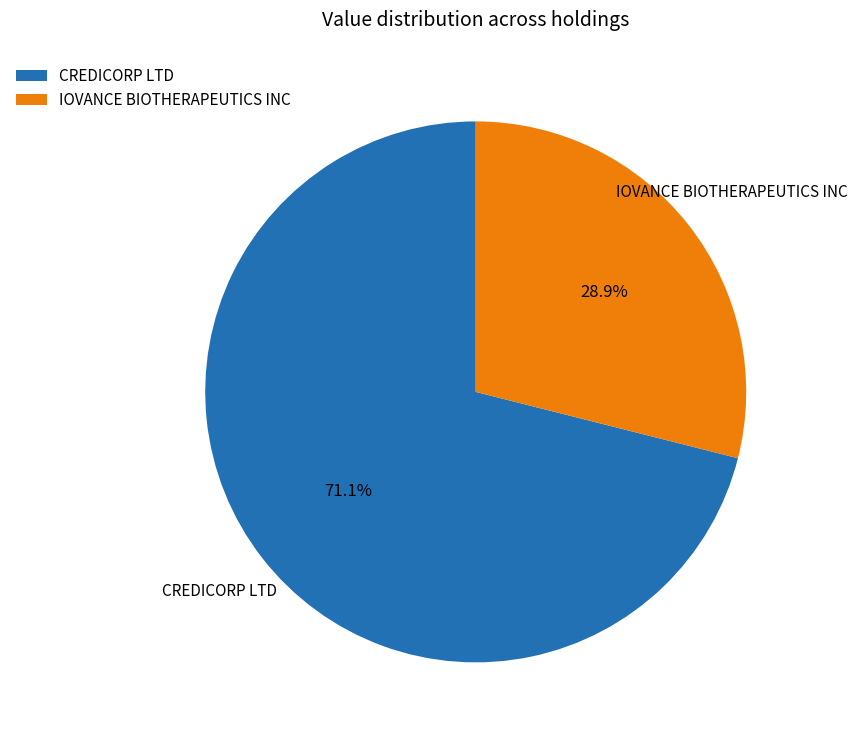

To the nearest percent, what is the difference between the CREDICORP LTD and IOVANCE BIOTHERAPEUTICS INC slice percentages?

42%